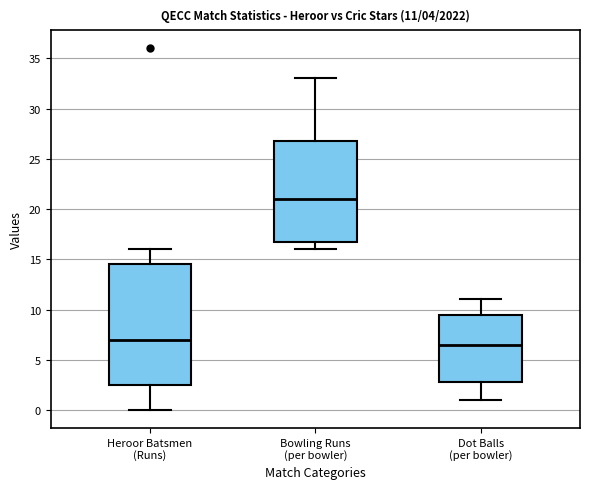

Which box is the tallest, from its lower edge to its upper edge?

Heroor Batsmen (Runs)